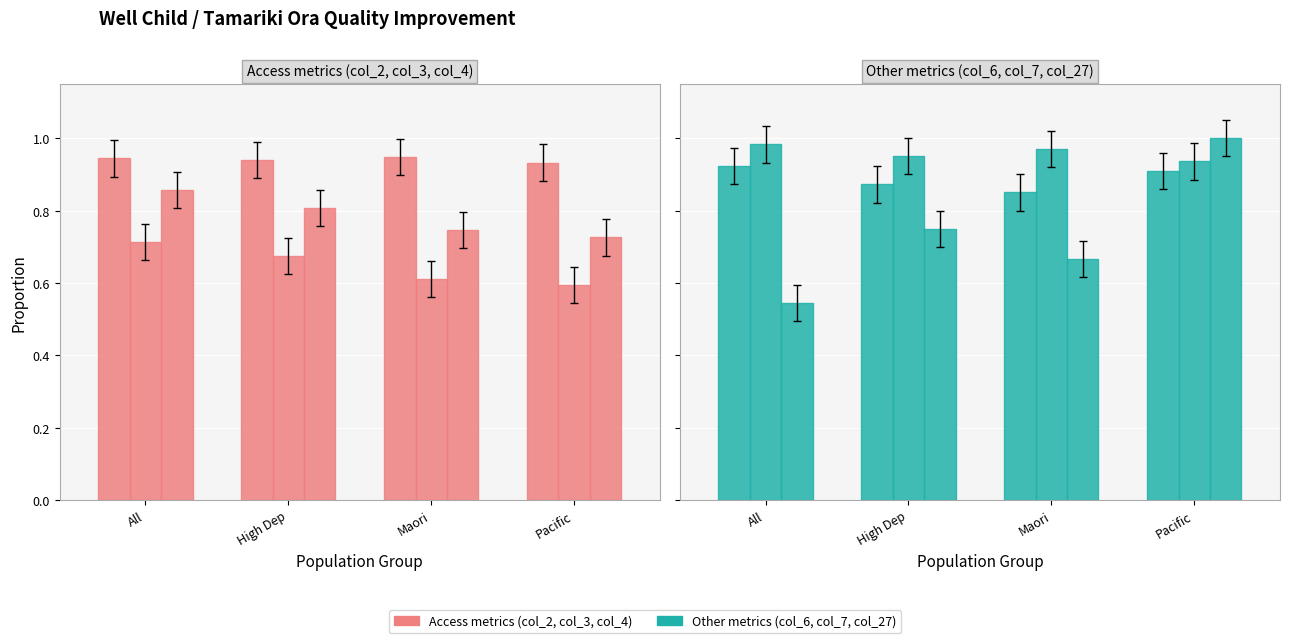

What is the average value of the col_27 series?

0.7